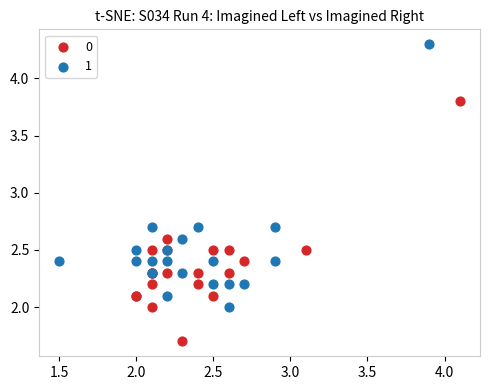

What are all the series names shown in the legend?

0, 1